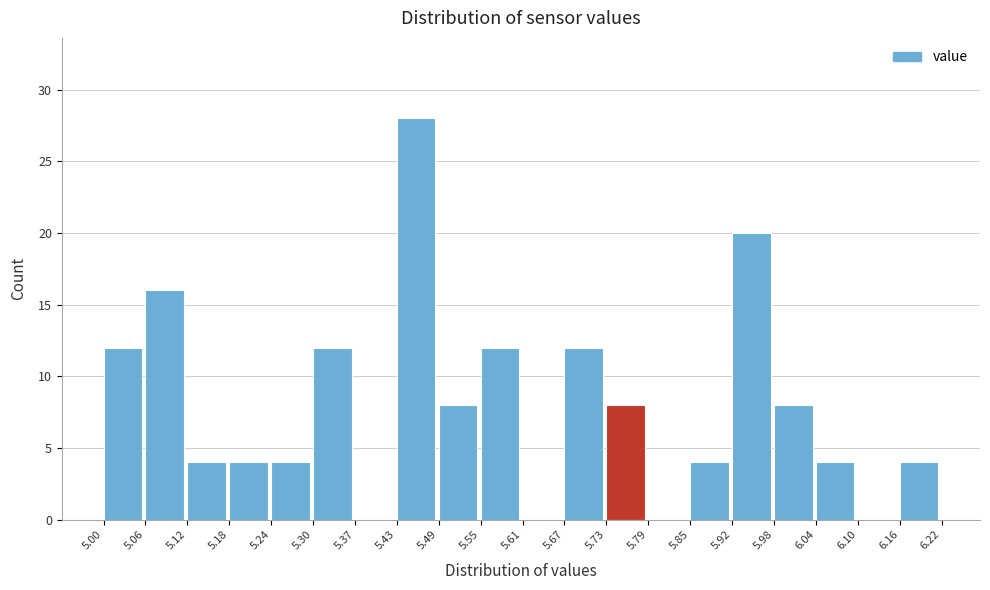

Reading left to right, list every bar in this chart as the range it spans on the x-axis followed by its height. The values are not printed on the chart, so give them approximately, as read against the axis.

5.00 to 5.06: 12
5.06 to 5.12: 16
5.12 to 5.18: 4
5.18 to 5.24: 4
5.24 to 5.30: 4
5.30 to 5.37: 12
5.37 to 5.43: 0
5.43 to 5.49: 28
5.49 to 5.55: 8
5.55 to 5.61: 12
5.61 to 5.67: 0
5.67 to 5.73: 12
5.73 to 5.79: 8
5.79 to 5.85: 0
5.85 to 5.92: 4
5.92 to 5.98: 20
5.98 to 6.04: 8
6.04 to 6.10: 4
6.10 to 6.16: 0
6.16 to 6.22: 4